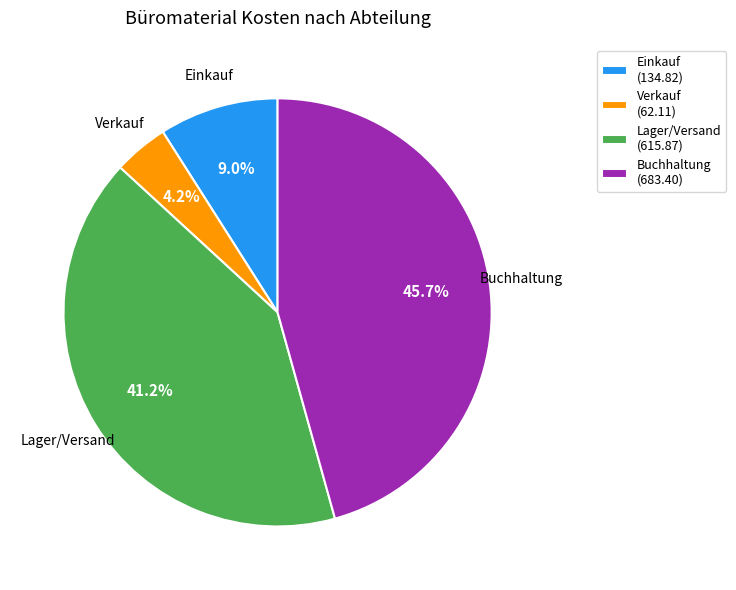

Which category has the smallest portion of the pie?

Verkauf (62.11)